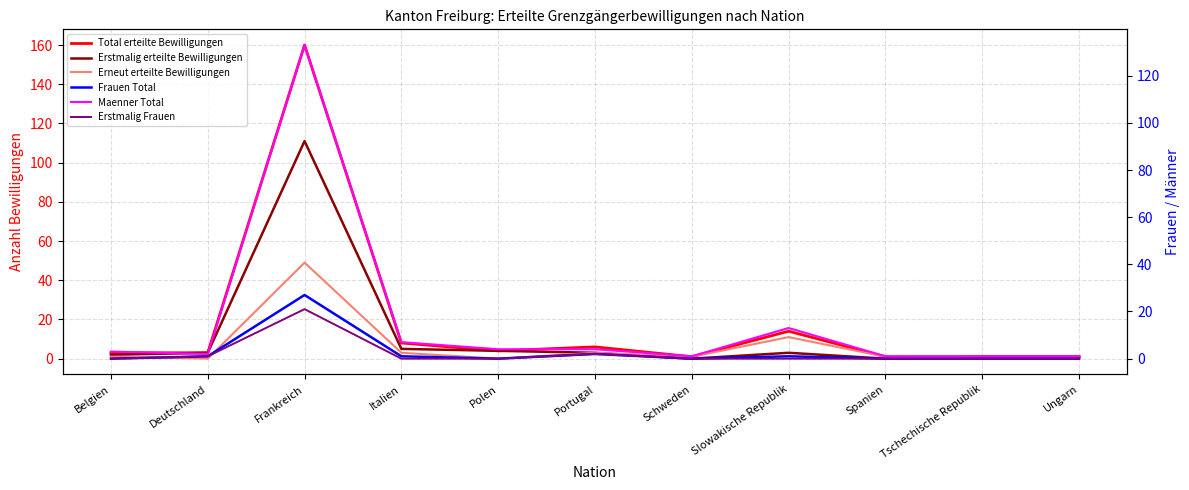

True or false: Frauen Total and Erstmalig Frauen intersect in this chart.

False